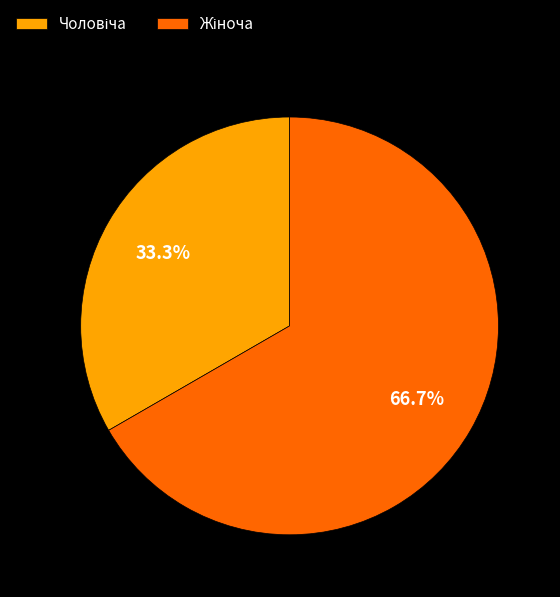

To the nearest percent, what is the difference between the largest and smallest slice percentages?

33%